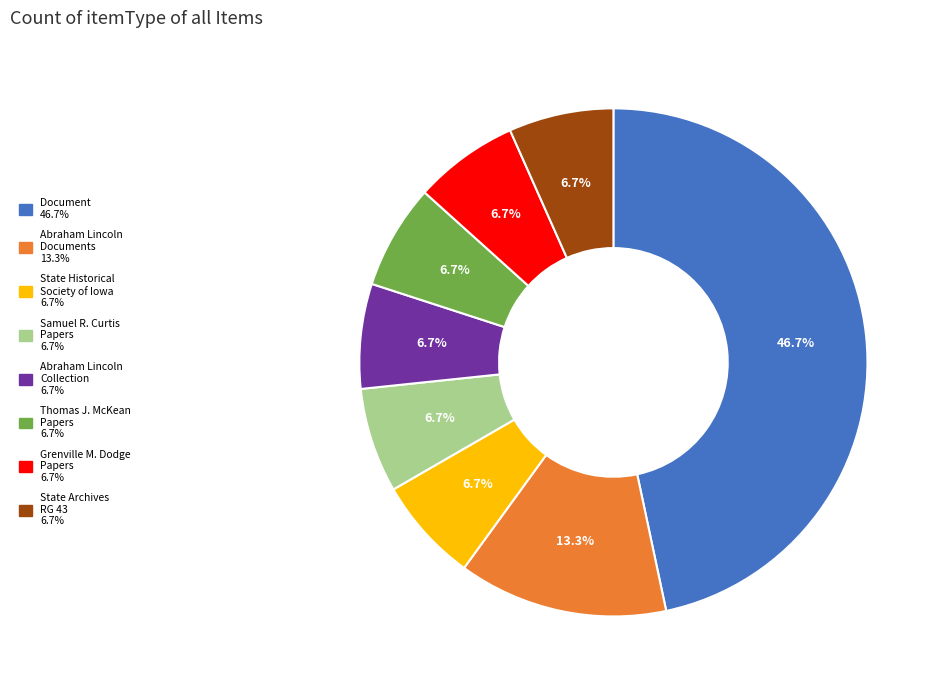

Does any single category account for the majority?

No